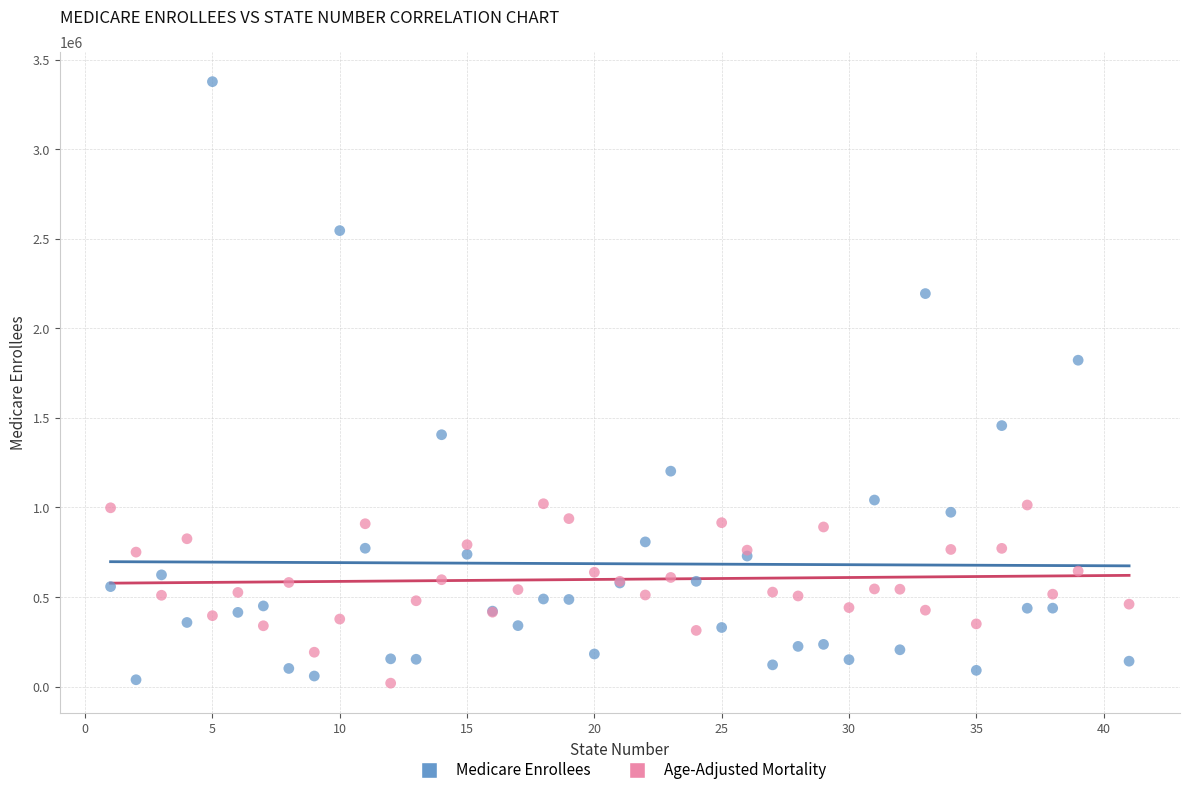

Across all series, what Y value is closest to 1698410?

1822318.0